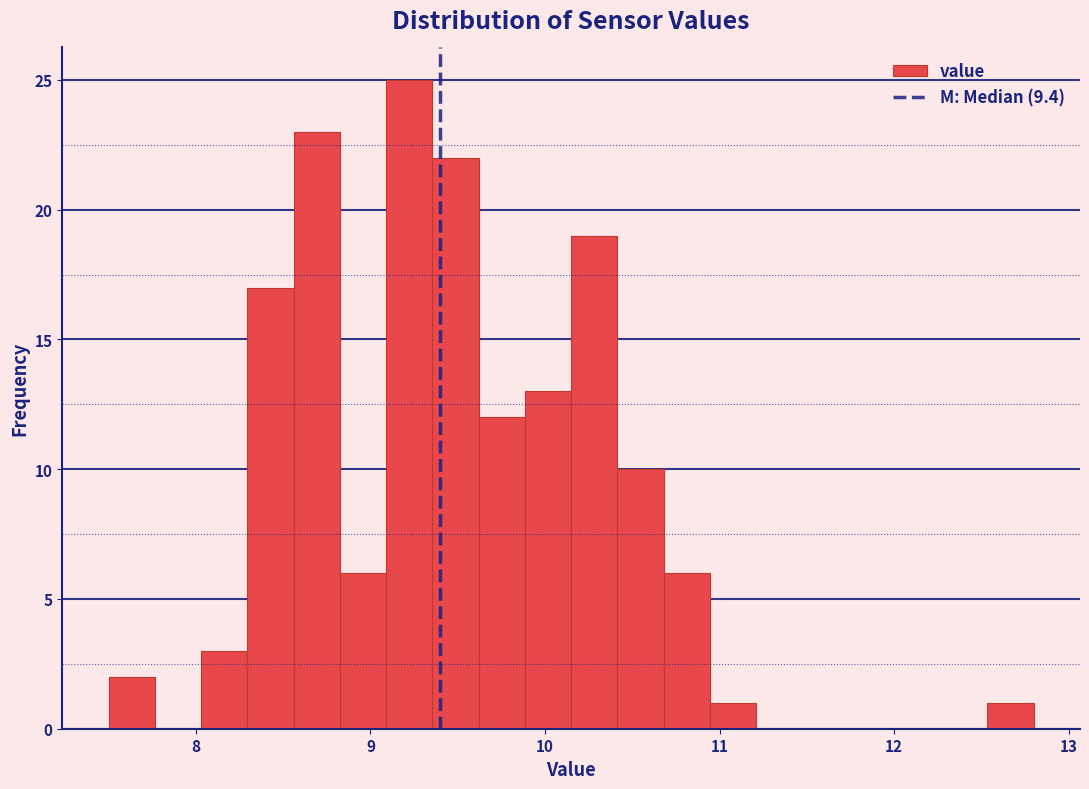

Around what value on the x-axis is the tallest bar? Give the approximate position of its centre, as read against the axis.

9.2